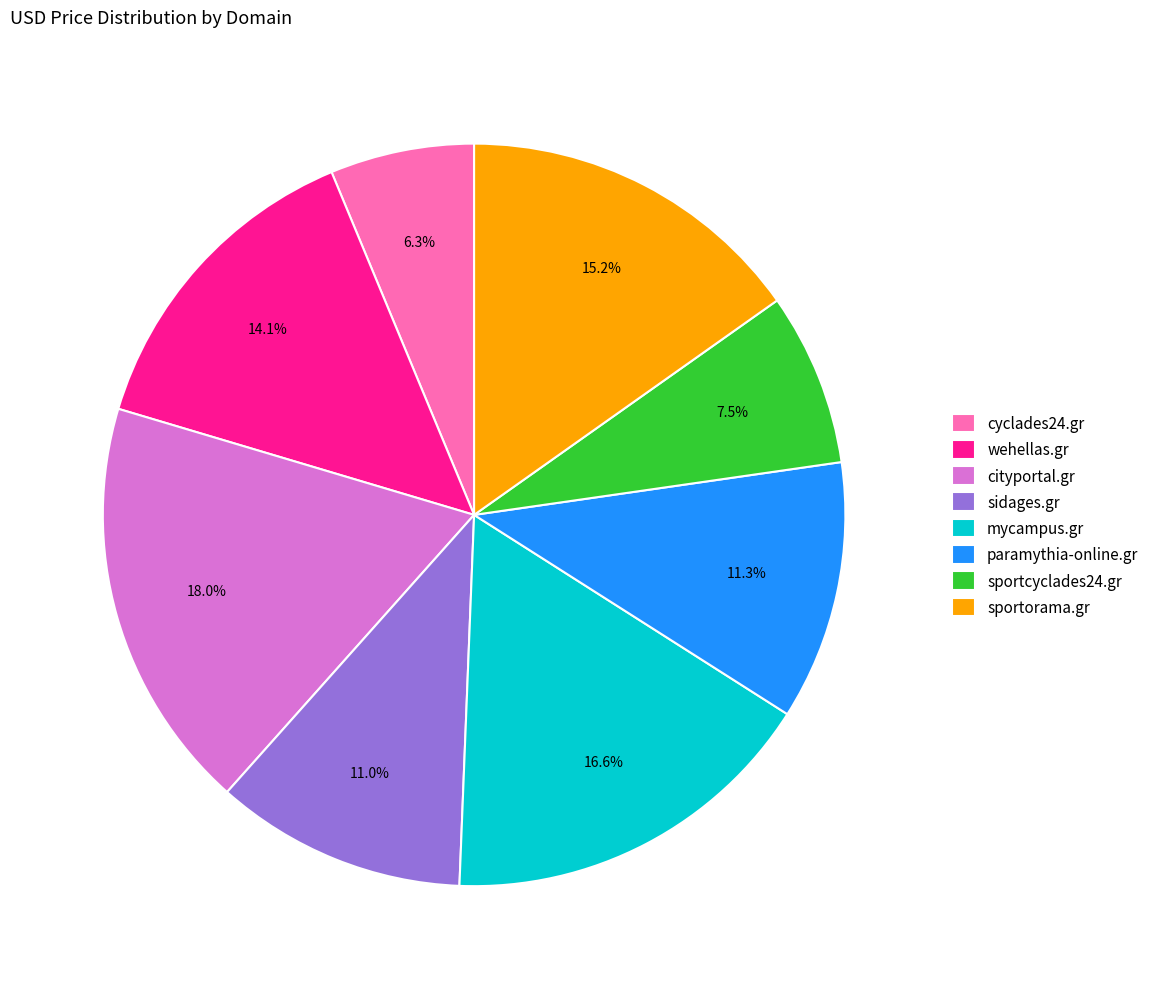

To the nearest percent, what is the combined percentage of cityportal.gr and sidages.gr?

29%